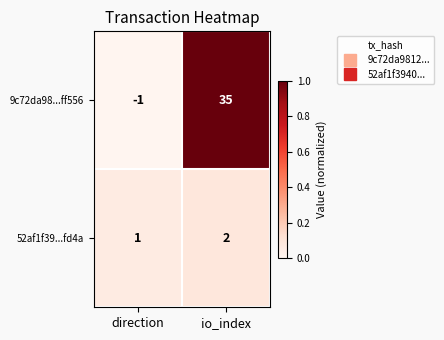

Reading left to right, extract all data points from this chart.

9c72da98...ff556: -1	35
52af1f39...fd4a: 1	2